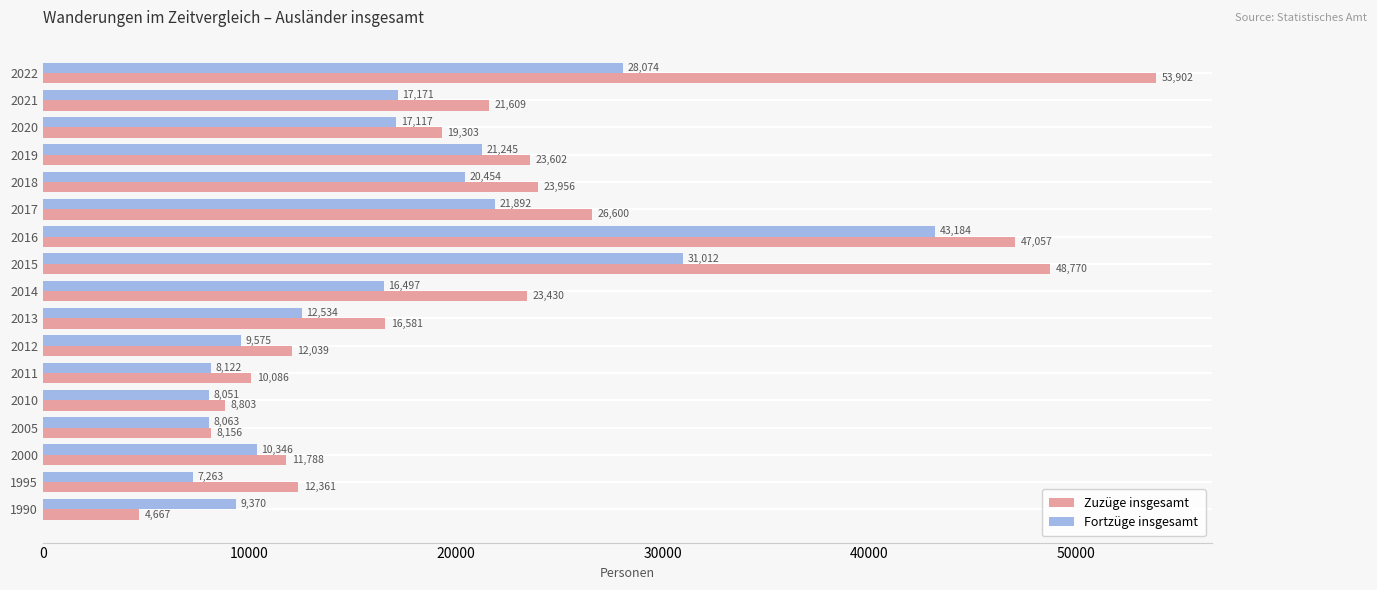

Which series has the largest total across all categories?

Zuzüge insgesamt